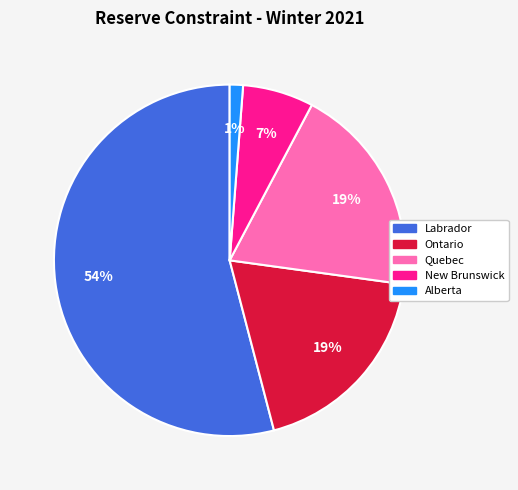

To the nearest percent, what is the average slice percentage?

20%